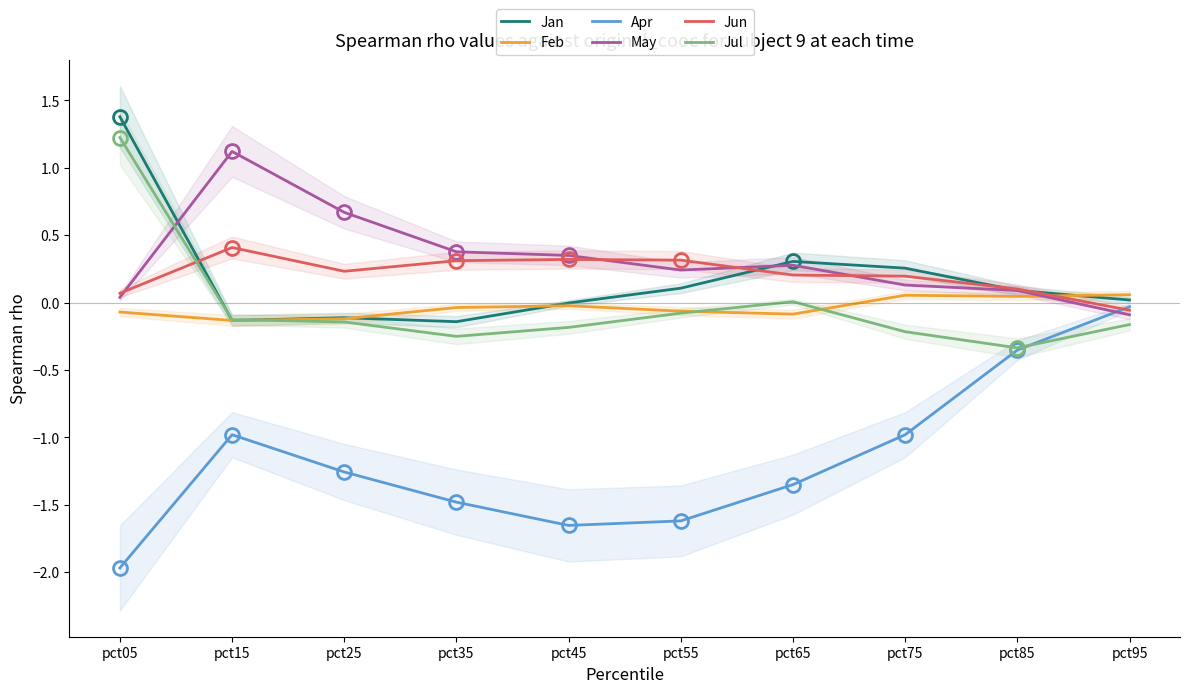

Where is the first local minimum for Jul?

pct35